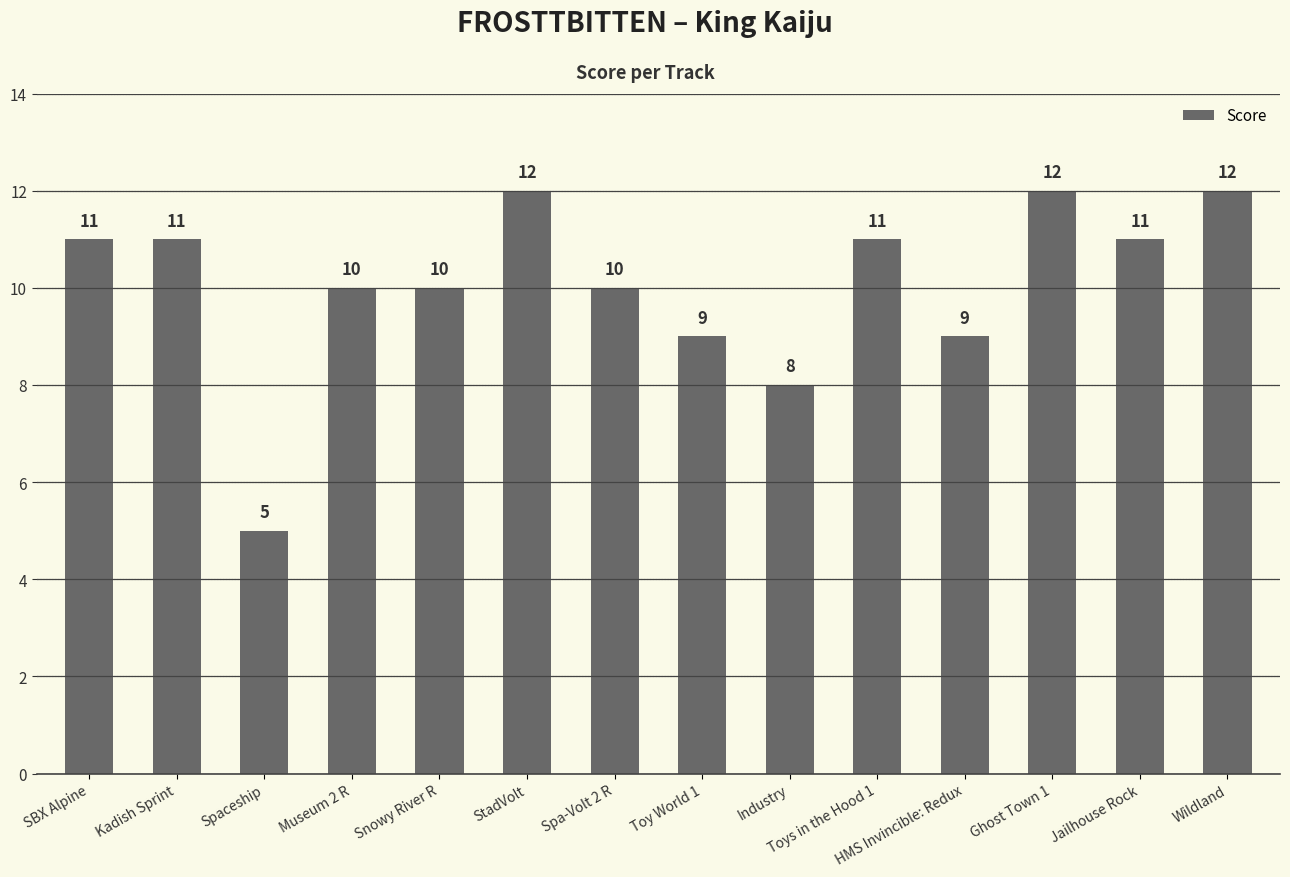

What is the average value?

10